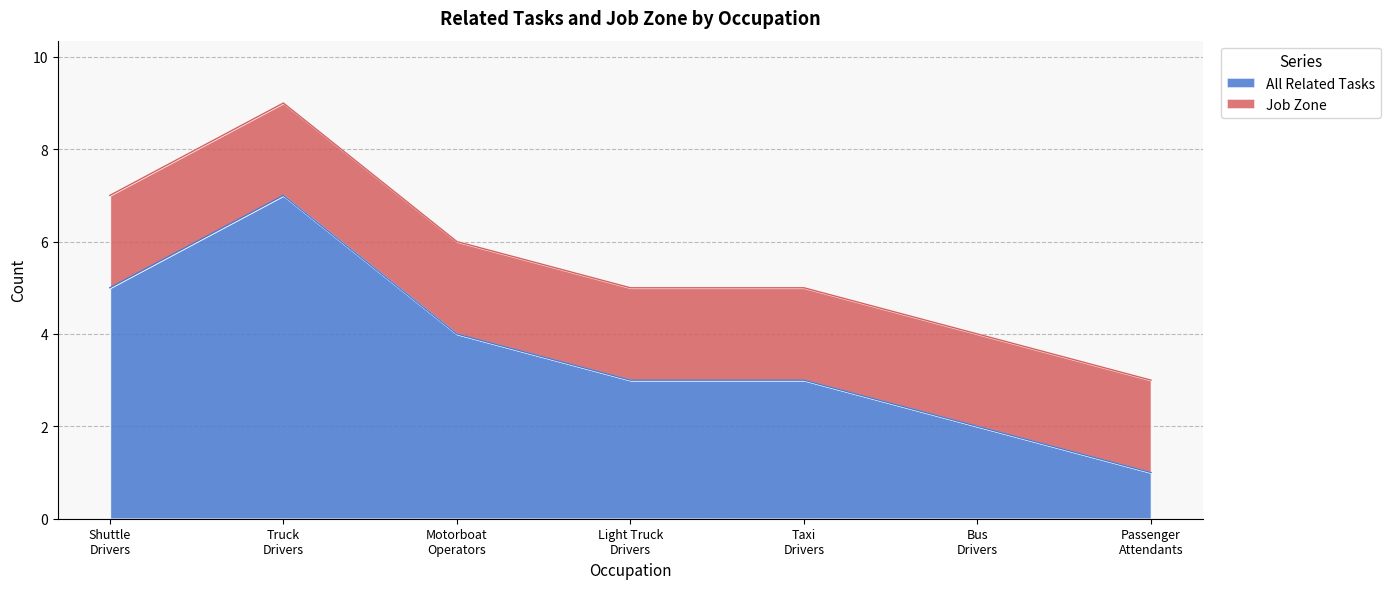

What are all the series names shown in the legend?

All Related Tasks, Job Zone